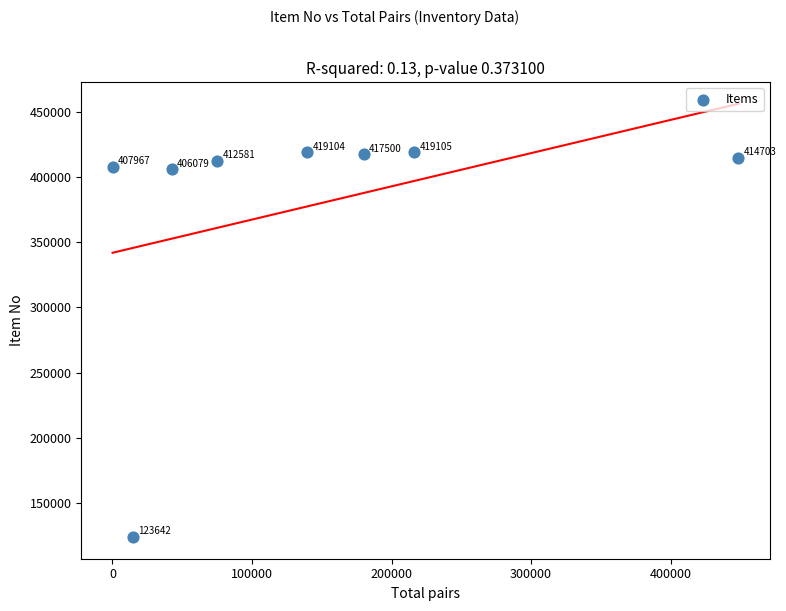

What Y value in the scatter plot is closest to 271373?

406079